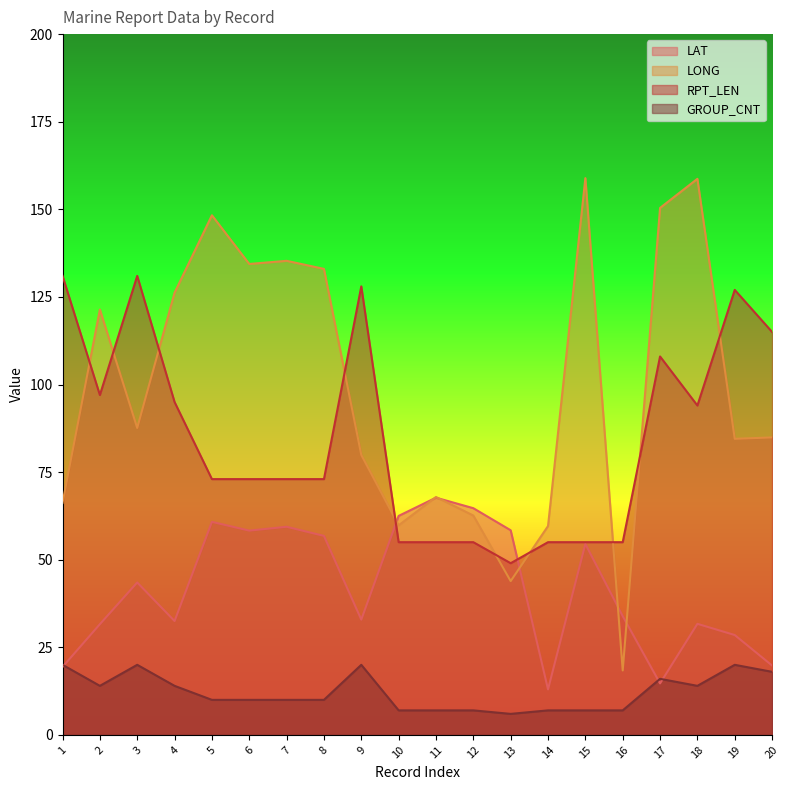

At which category is the sum across all series the highest?

18